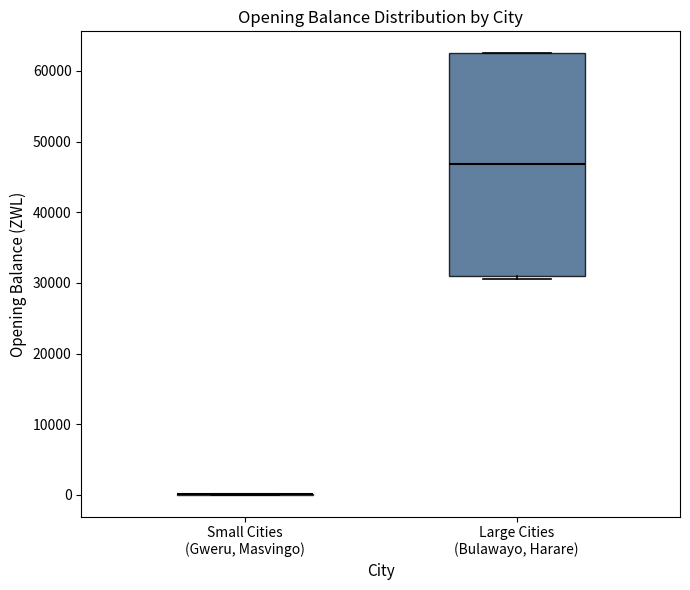

Comparing the boxes themselves (not the whiskers), which one is the tallest?

Large Cities (Bulawayo, Harare)